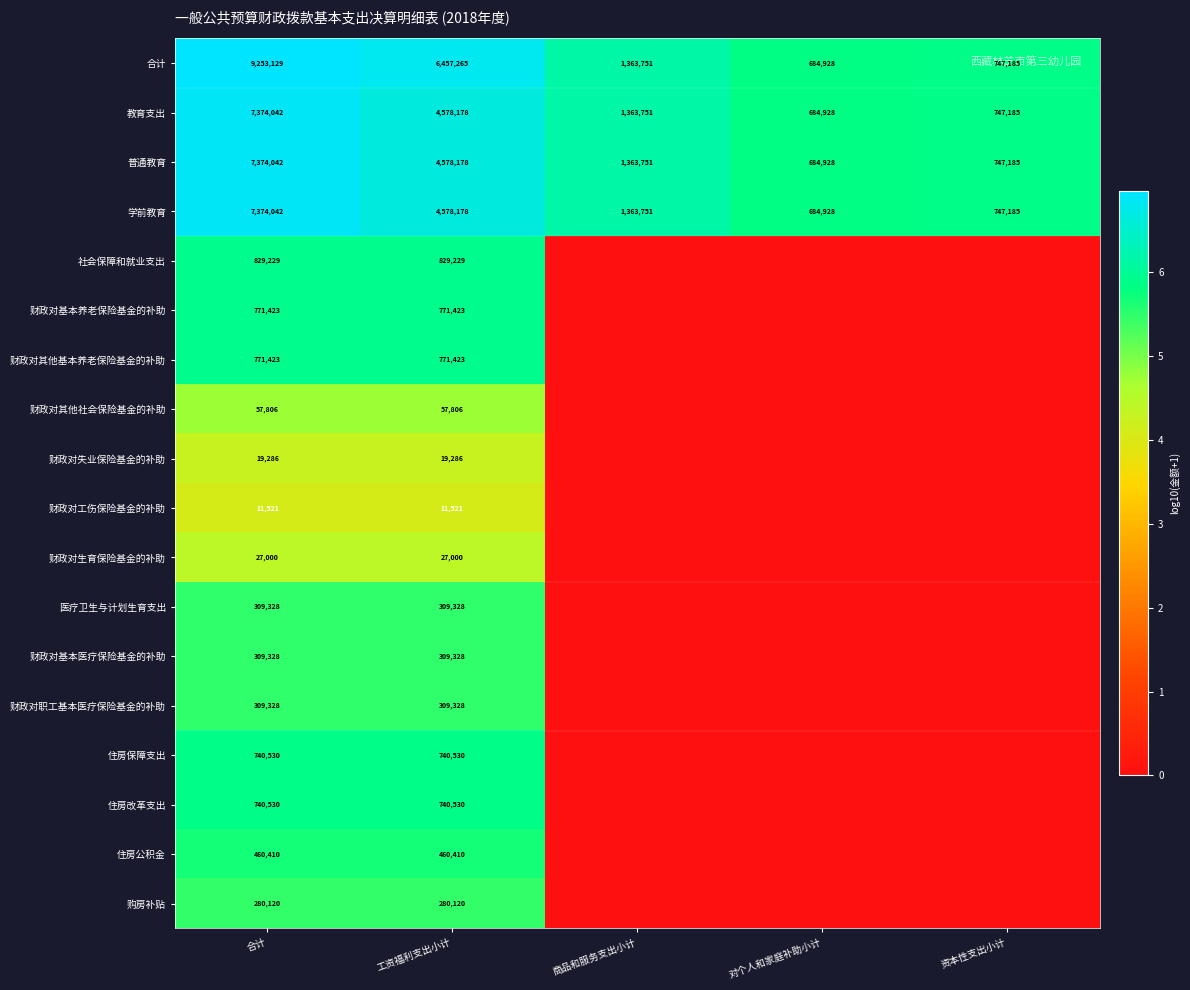

Between 工资福利支出小计 and 商品和服务支出小计, which is larger?

工资福利支出小计